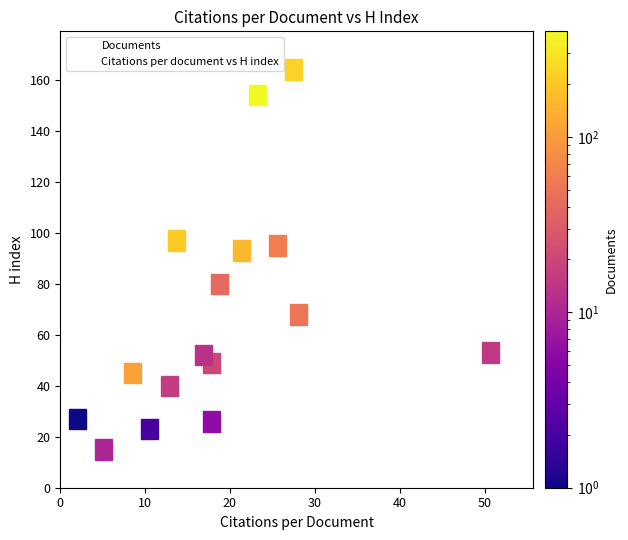

What is the range of Y values (max minus min)?

149